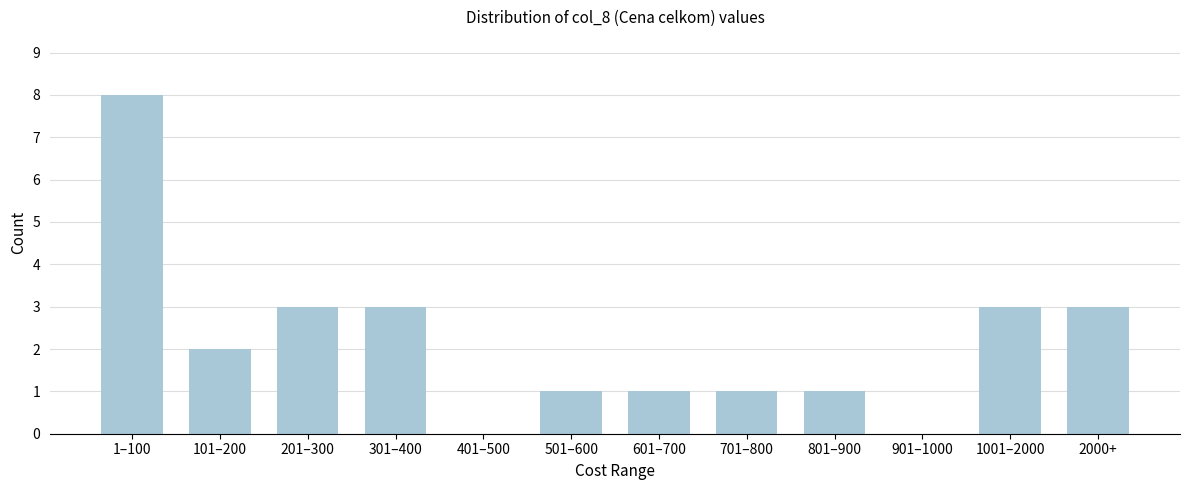

Reading left to right, transcribe all the data shown in this chart.

1–100=8	101–200=2	201–300=3	301–400=3	401–500=0	501–600=1	601–700=1	701–800=1	801–900=1	901–1000=0	1001–2000=3	2000+=3